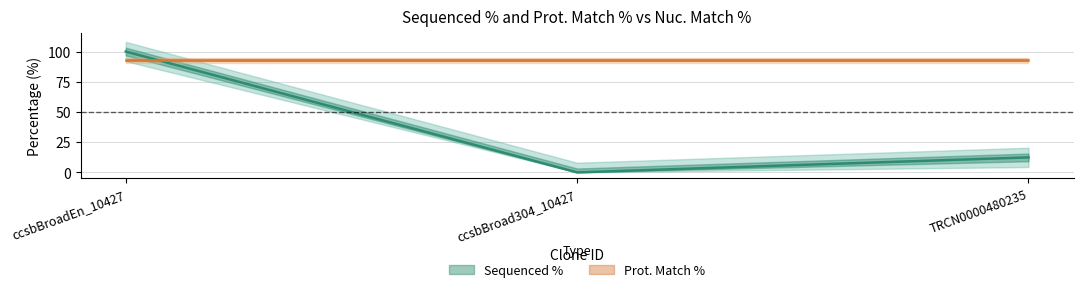

Is it true that the value at TRCN0000480235 is 18.2?

False